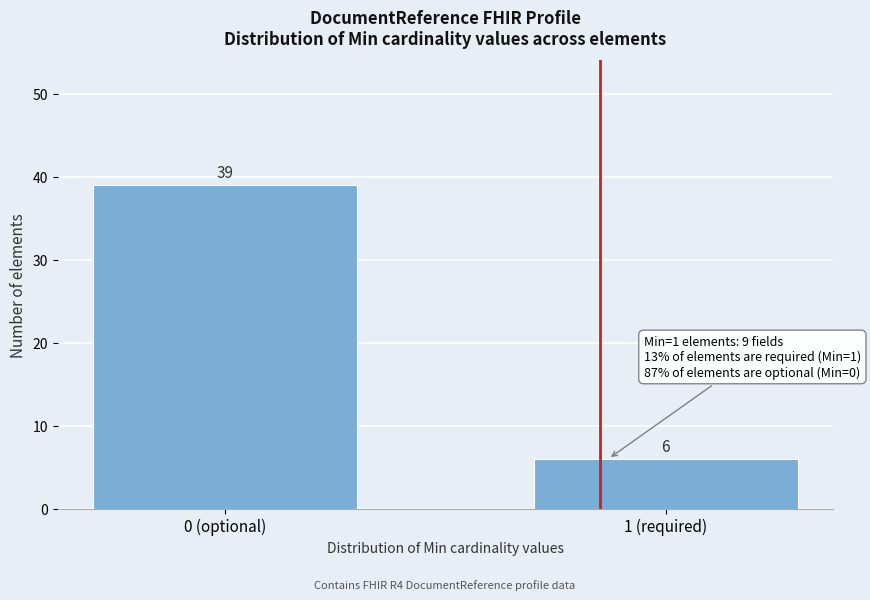

Reading left to right, extract all data points from this chart.

0 (optional)=39	1 (required)=6